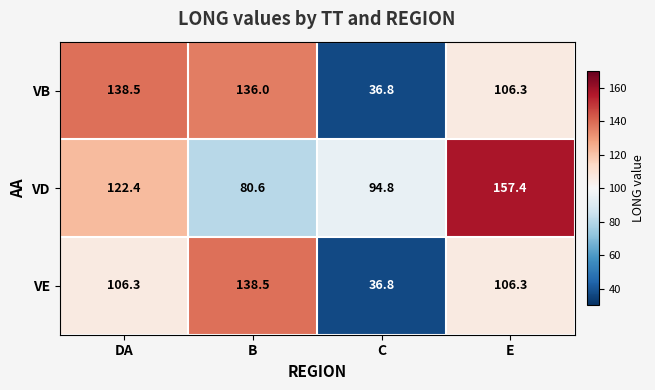

True or false: VD has a value of 80.6 at B.

True